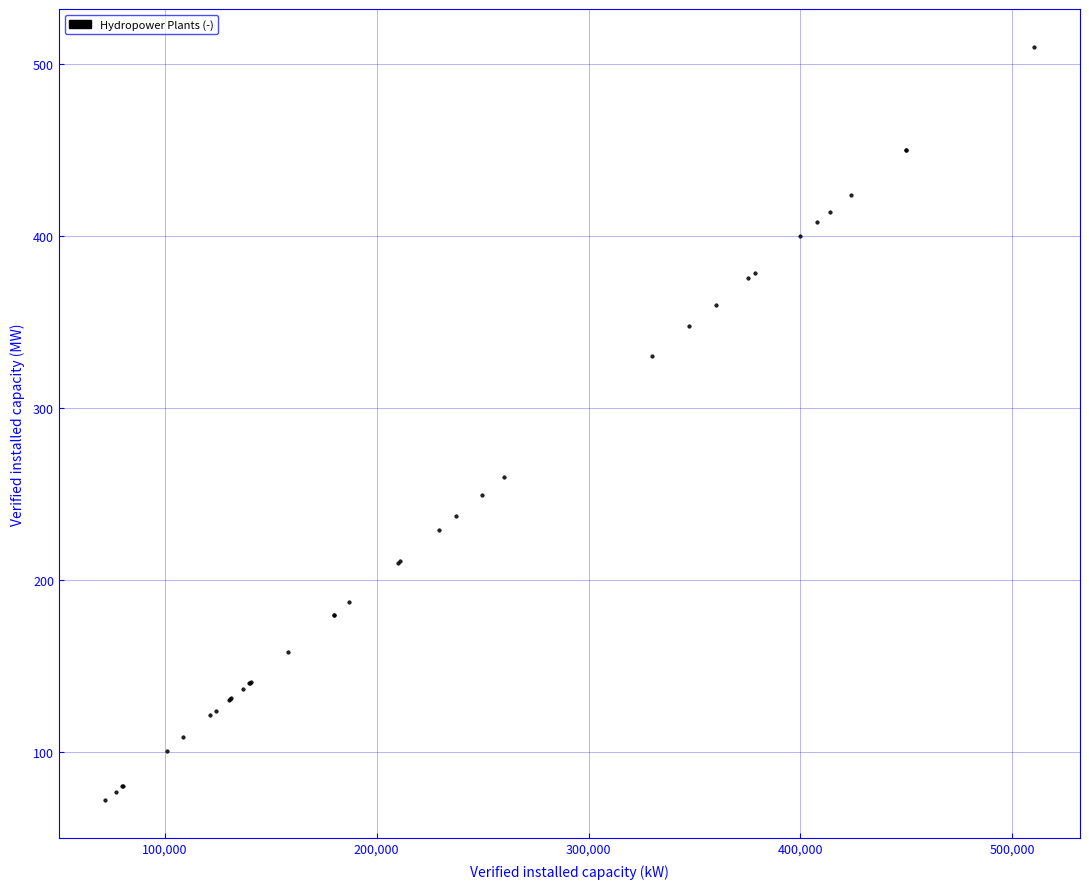

What Y value in the scatter plot is closest to 291?

260.0